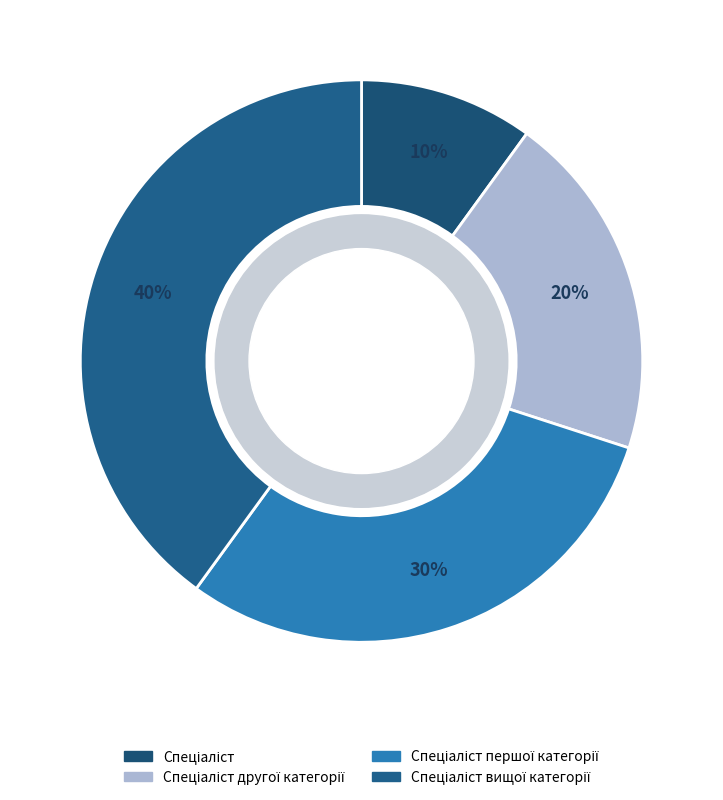

How many segments does this pie chart have?

4